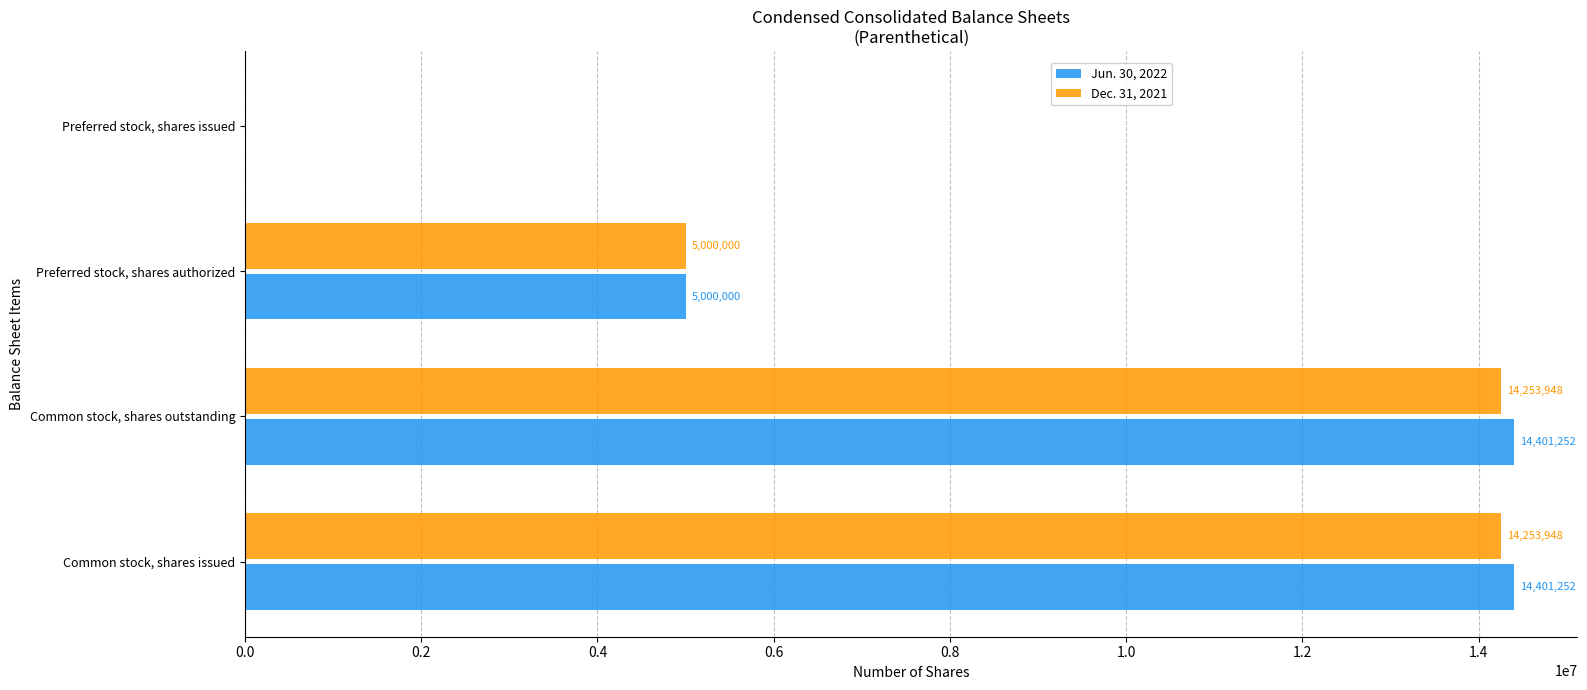

What is the maximum value shown in the chart?

14401252